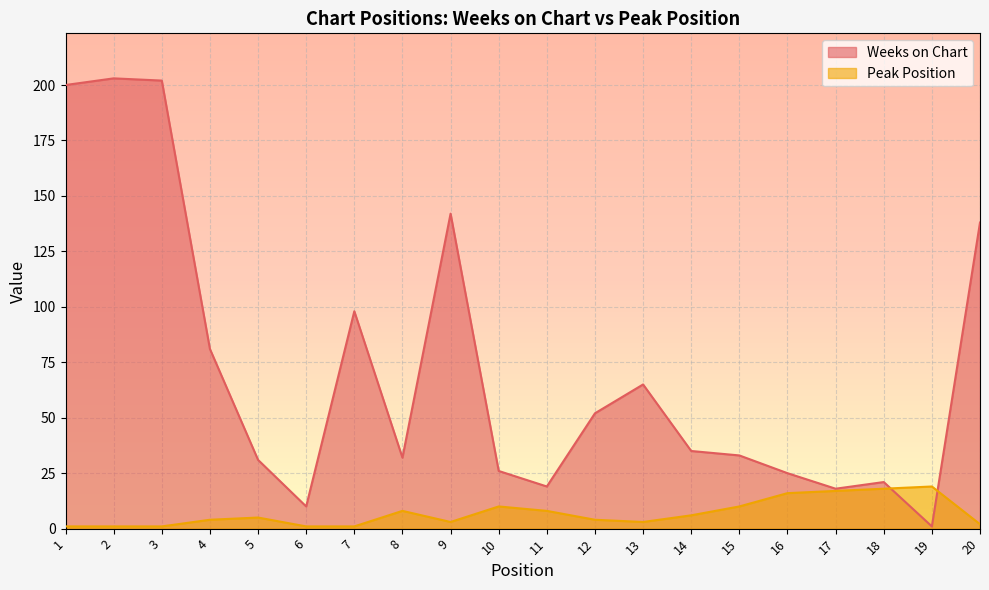

Does the chart display data point markers on the line(s)?

No